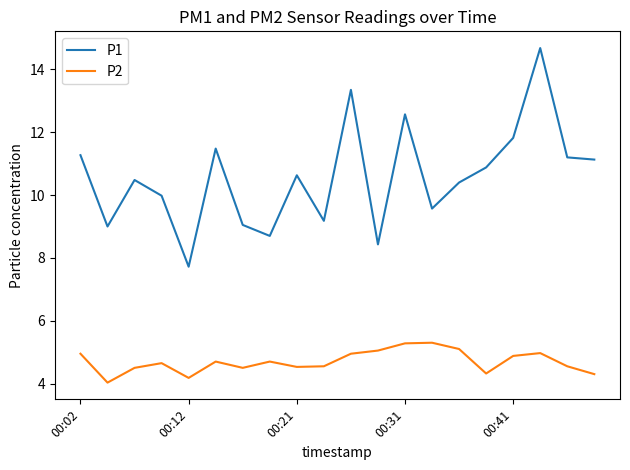

How many lines are shown in the chart?

2